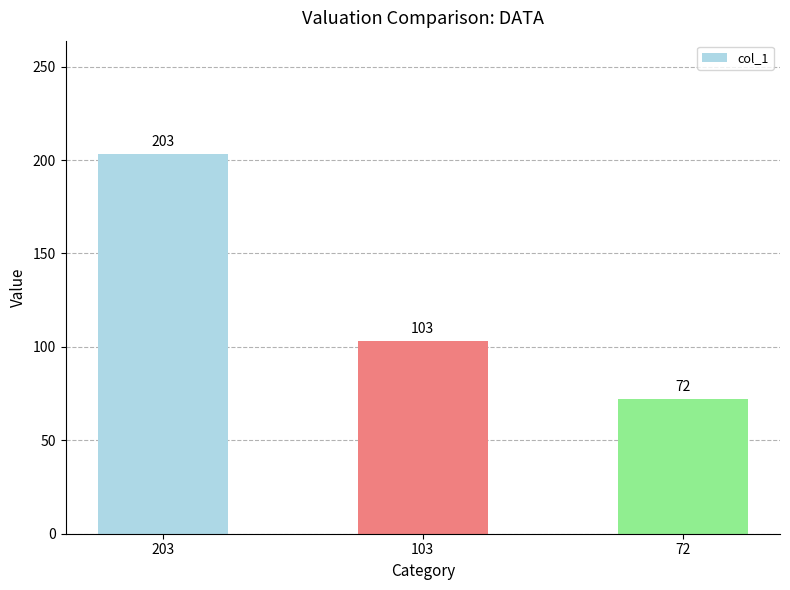

What is the average value?

126